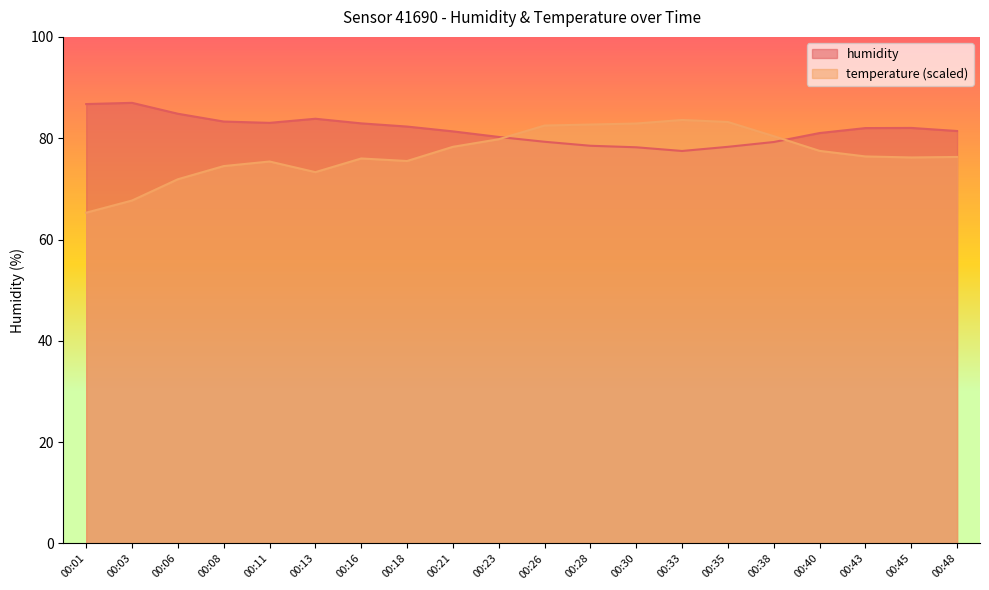

What are all the series names shown in the legend?

humidity, temperature (scaled)